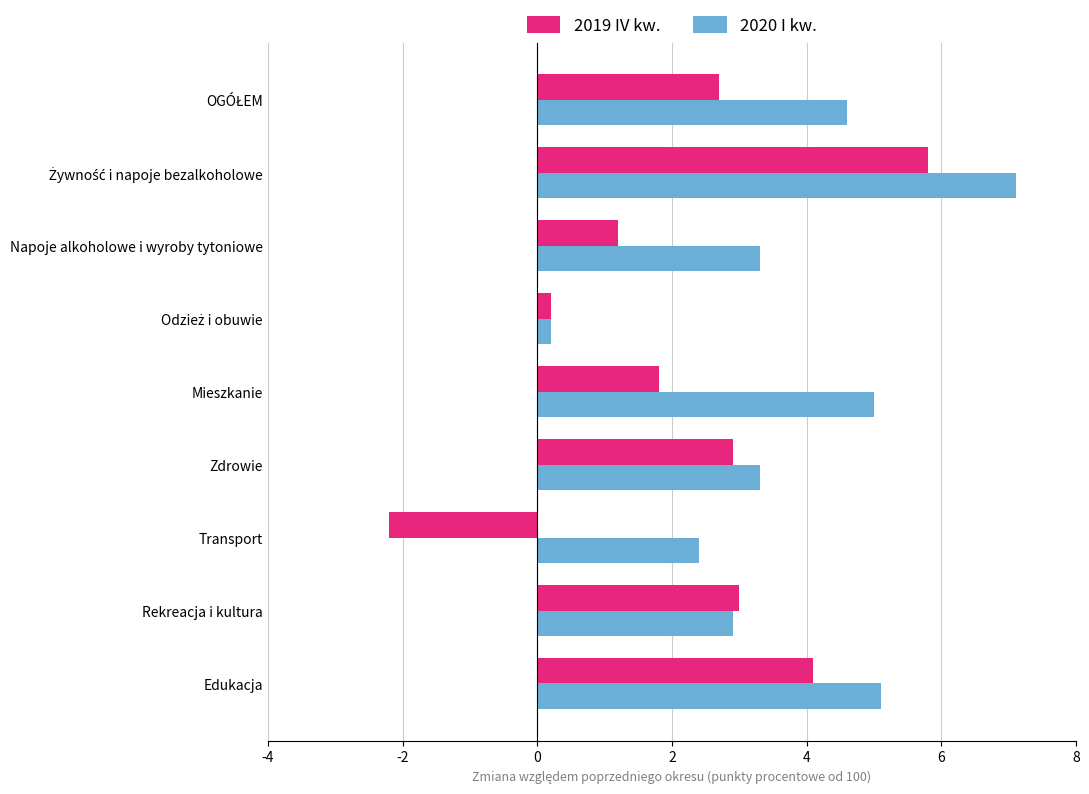

What are all the series names shown in the legend?

2019 IV kw., 2020 I kw.